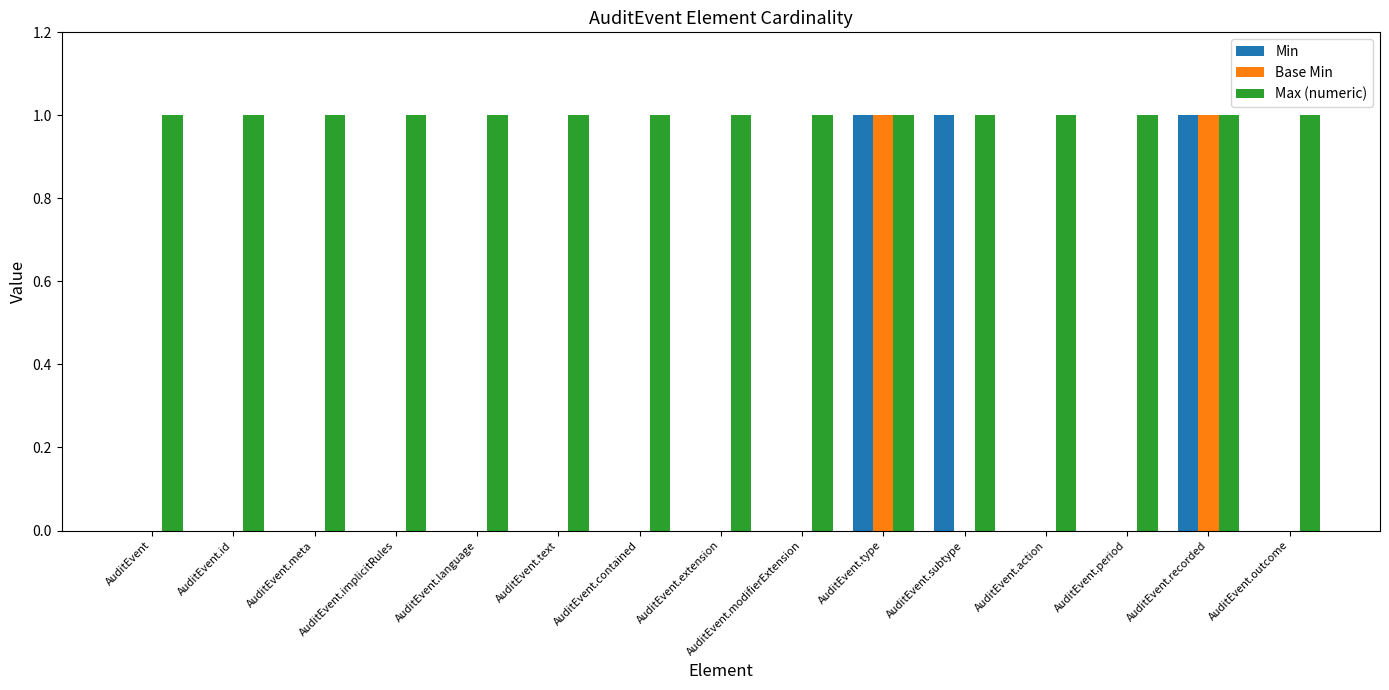

The value of Min at AuditEvent.recorded is 1. True or false?

True